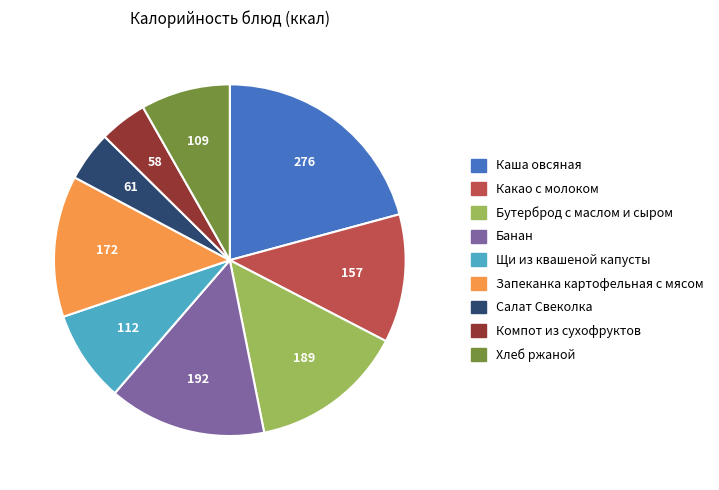

Between Хлеб ржаной and Каша овсяная, which is larger?

Каша овсяная